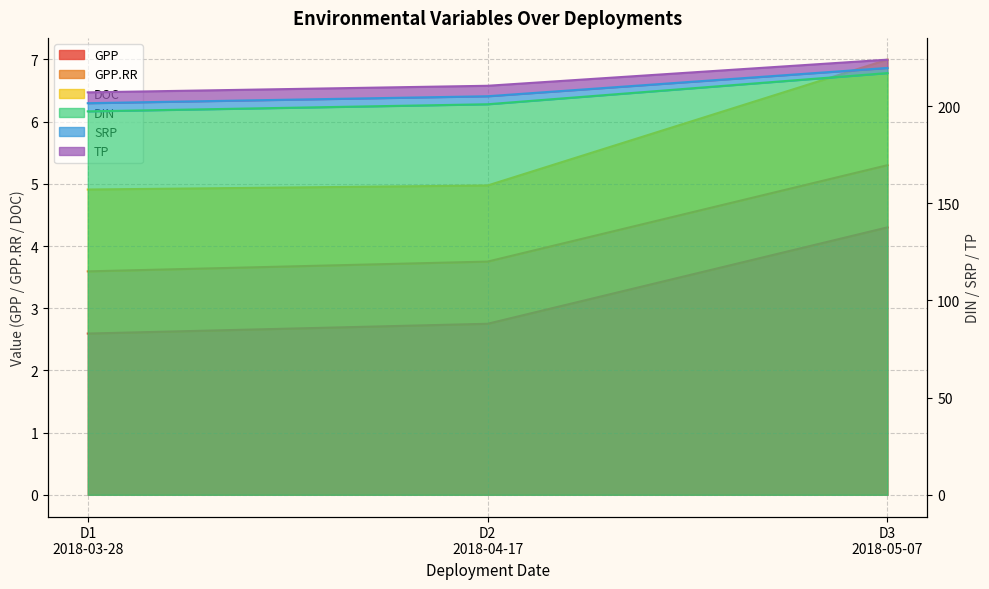

How many categories are shown in the chart?

3